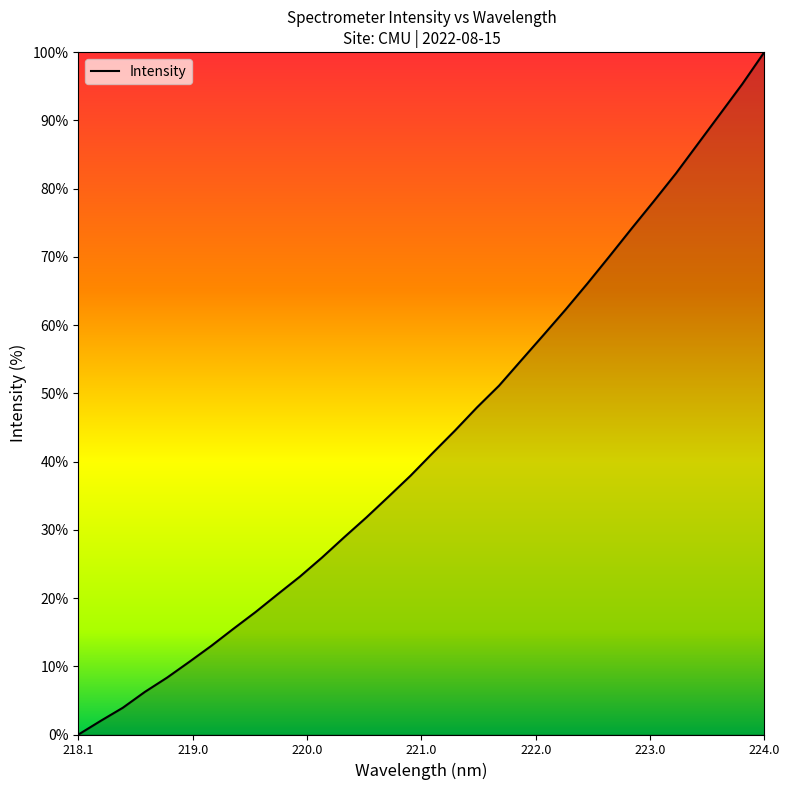

What is the greatest value displayed?

100.0